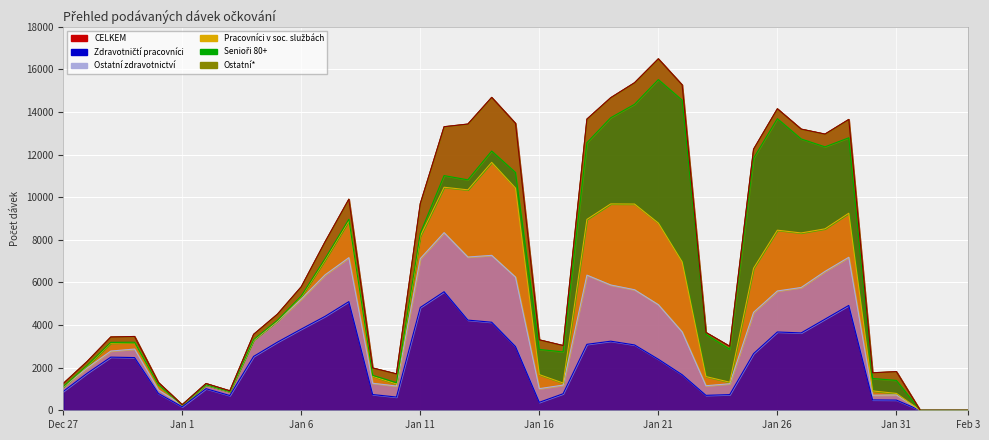

What are all the series names shown in the legend?

Zdravotničtí pracovníci: nemocnice a ZZS, Ostatní zdravotnictví, Pracovníci v sociálních službách, Seniöři ve věku 80+, Ostatní*, CELKEM